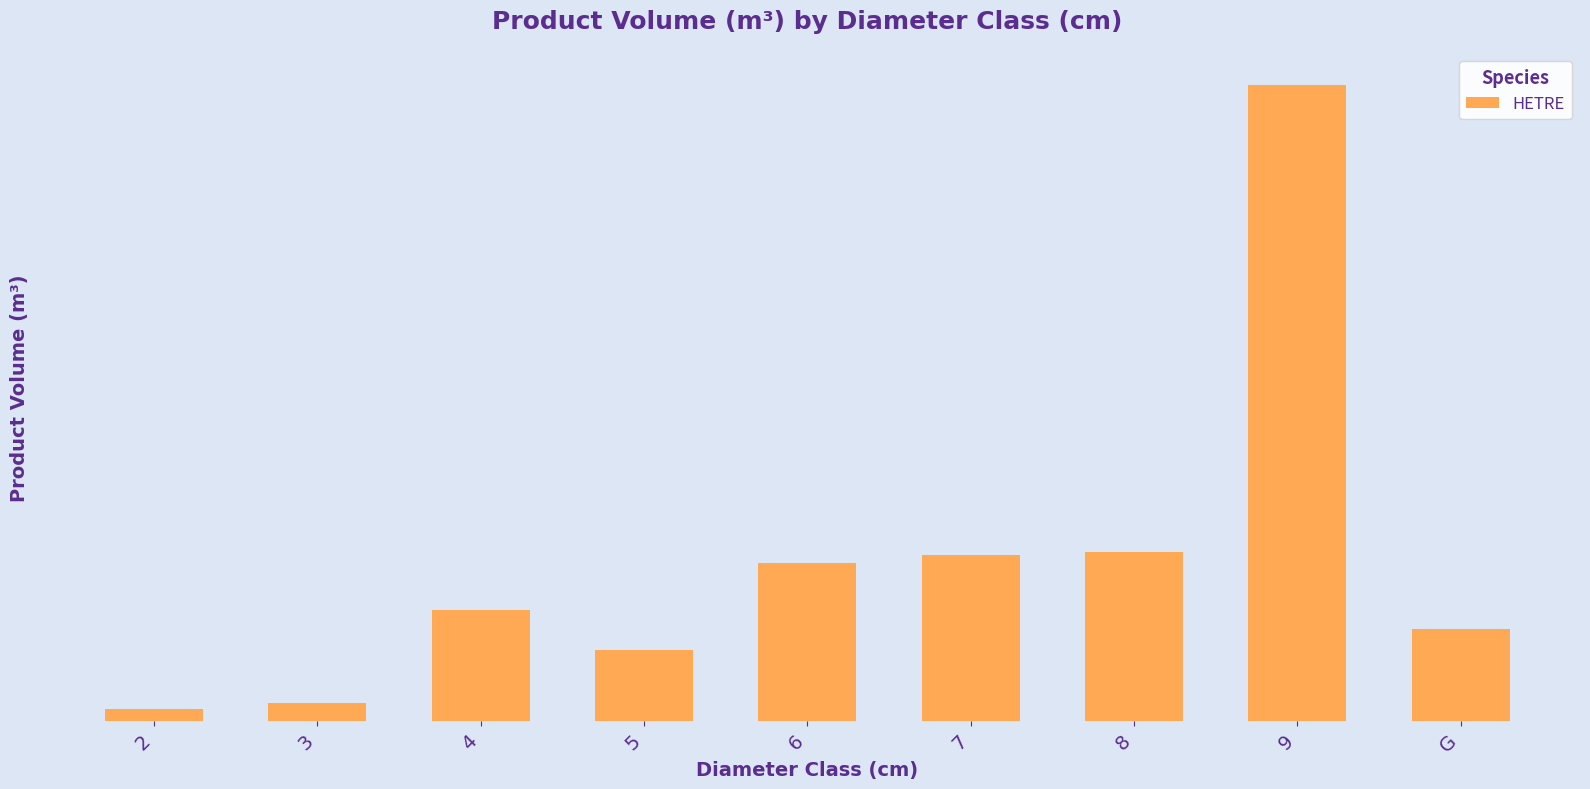

What is the sum of the values at 4 and 3?

45.6